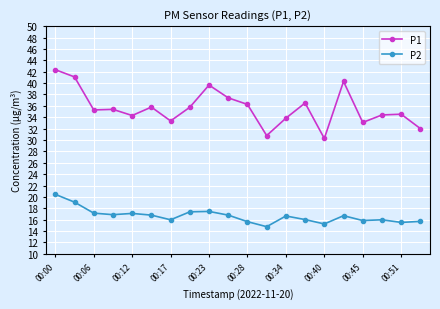

What is the value of the P1 point at the 8th from the left?

35.8